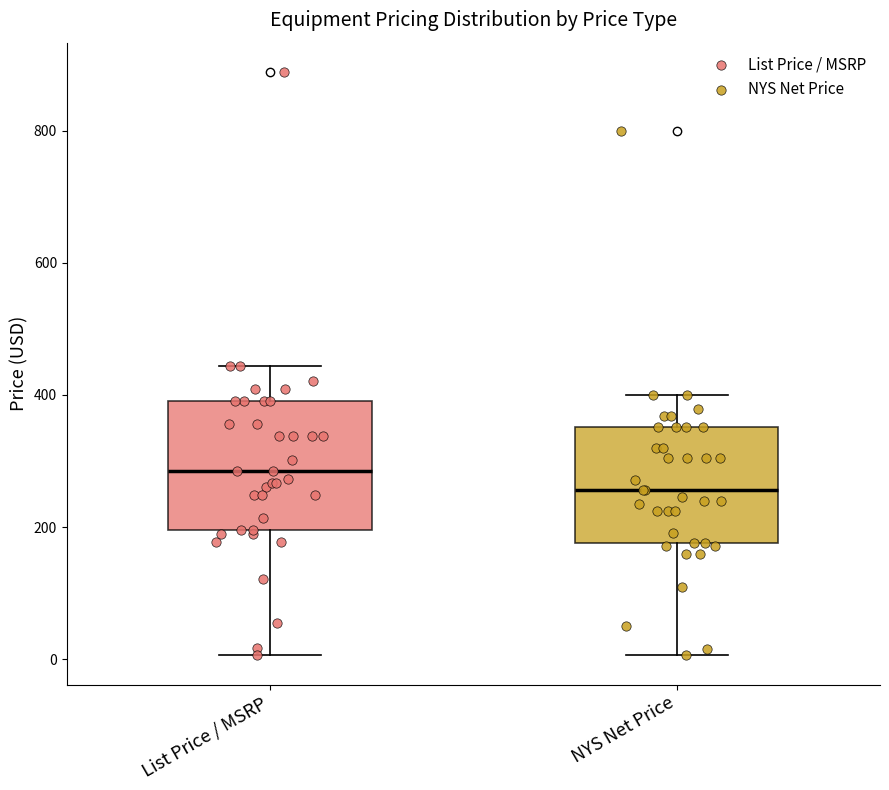

Reading left to right, transcribe this box plot: for each box, give where its median line is, the range the box spans, and where its two whiskers end, as read against the y-axis. The values are not printed on the chart, so give them approximately, as read against the axis.

List Price / MSRP: median 280, box 200 to 400, whiskers 0 to 440
NYS Net Price: median 260, box 180 to 360, whiskers 0 to 400